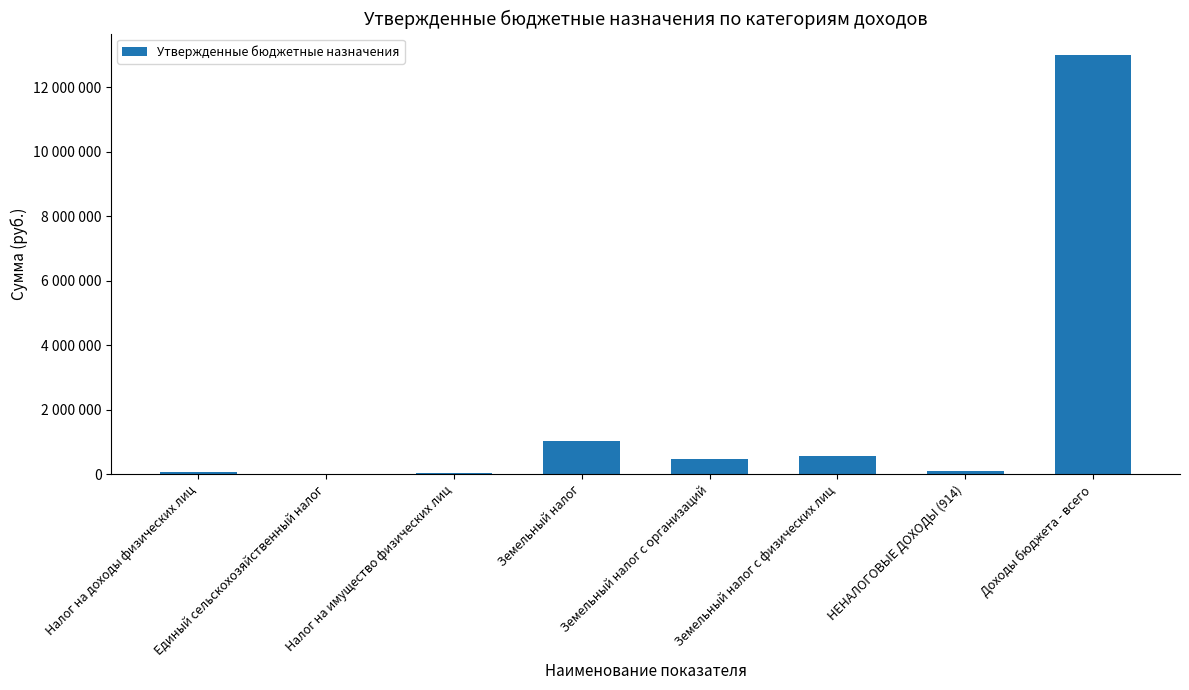

Rank the categories by value from highest to lowest.

Доходы бюджета - всего, Земельный налог, Земельный налог с физических лиц, Земельный налог с организаций, НЕНАЛОГОВЫЕ ДОХОДЫ (914), Налог на доходы физических лиц, Налог на имущество физических лиц, Единый сельскохозяйственный налог